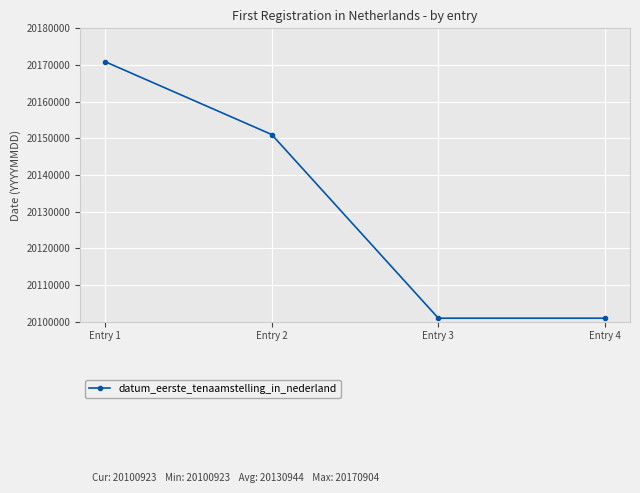

Where is the data nearest to the value 20135913?

Entry 2